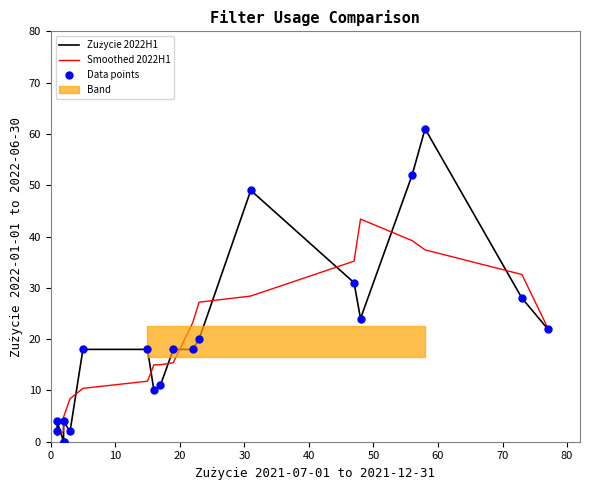

Which series contains the lowest Y value?

Zużycie 2022H1